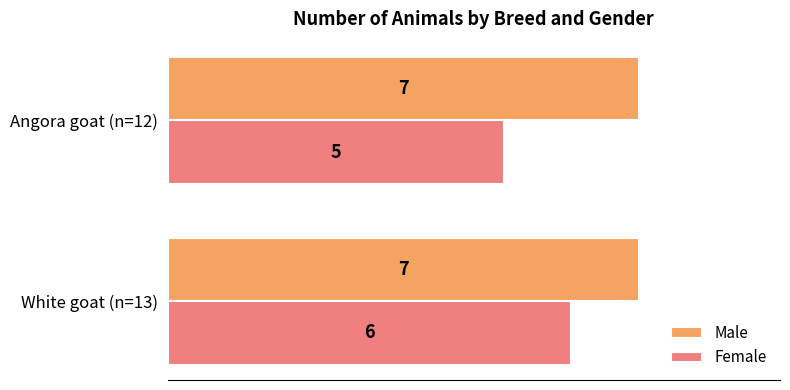

What are all the series names shown in the legend?

Male, Female